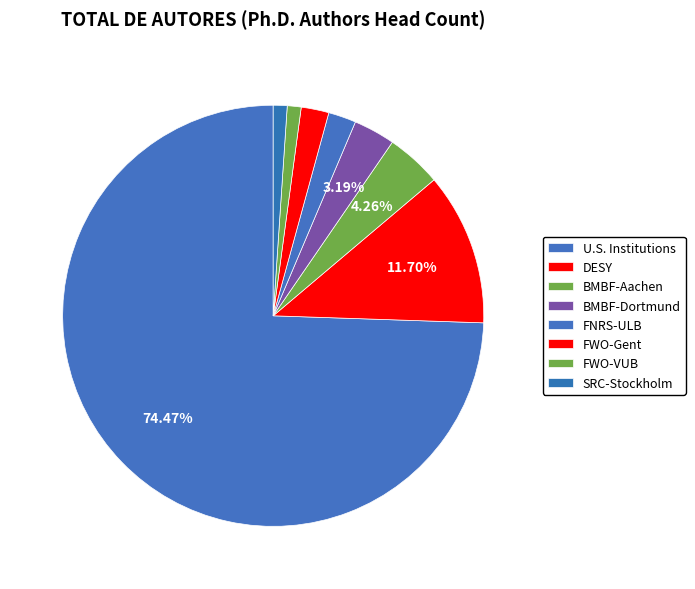

What portion of the pie excludes FWO-VUB?

98.9%